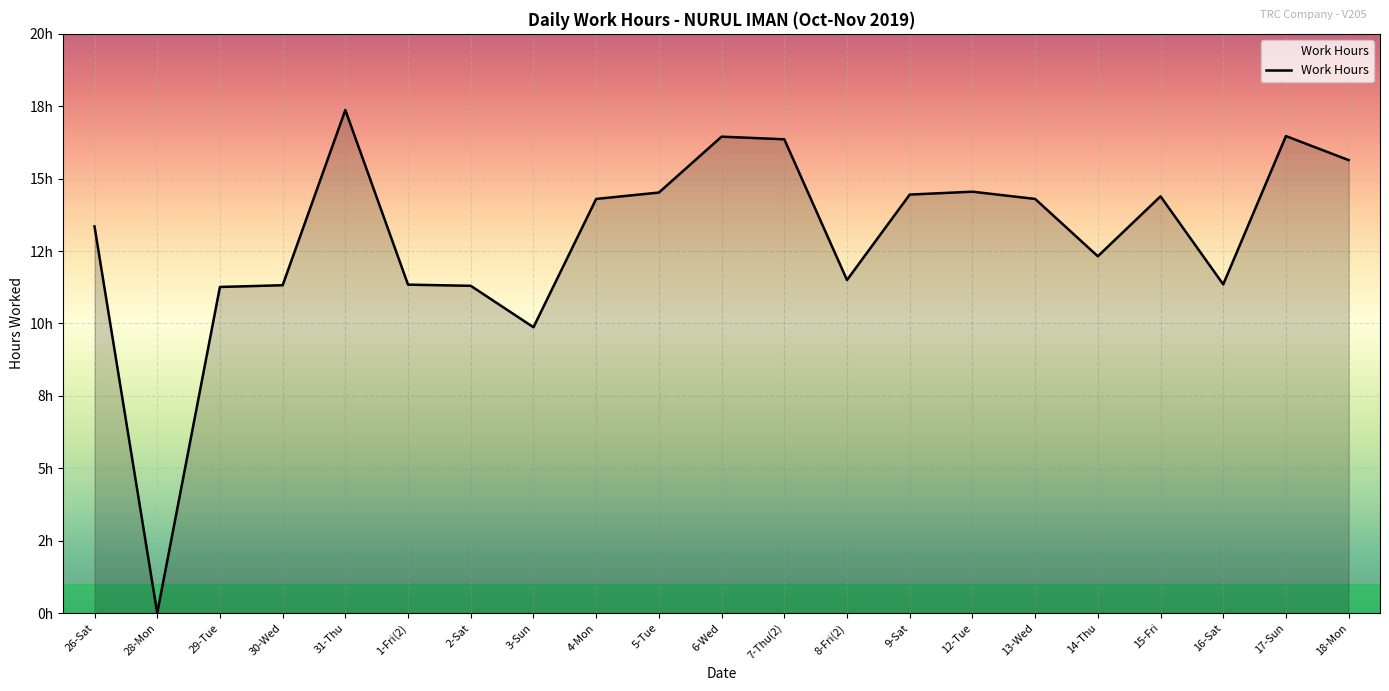

Where is the first local maximum?

31-Thu